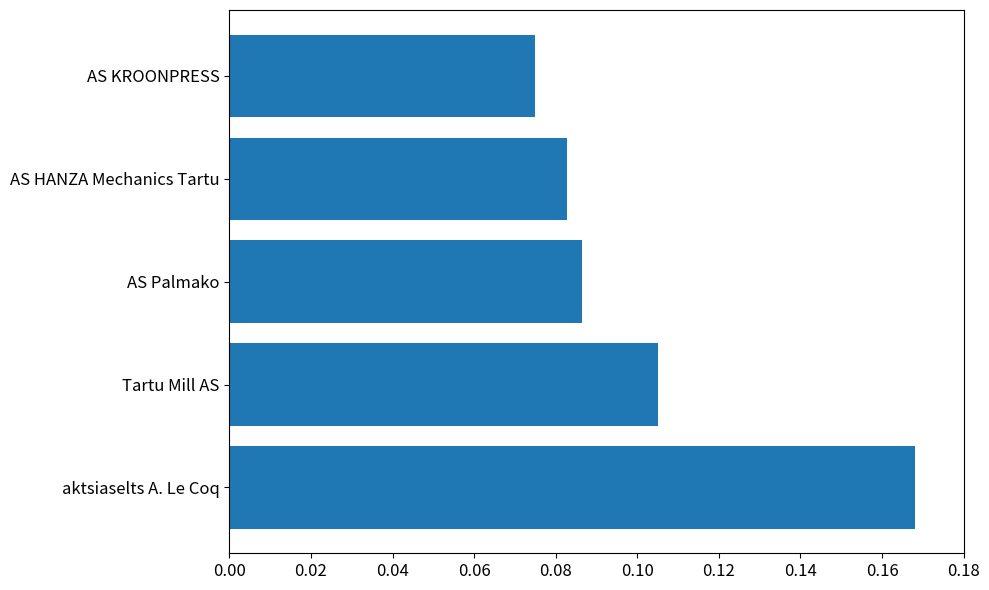

At which category does the chart reach its peak across all series?

aktsiaselts A. Le Coq